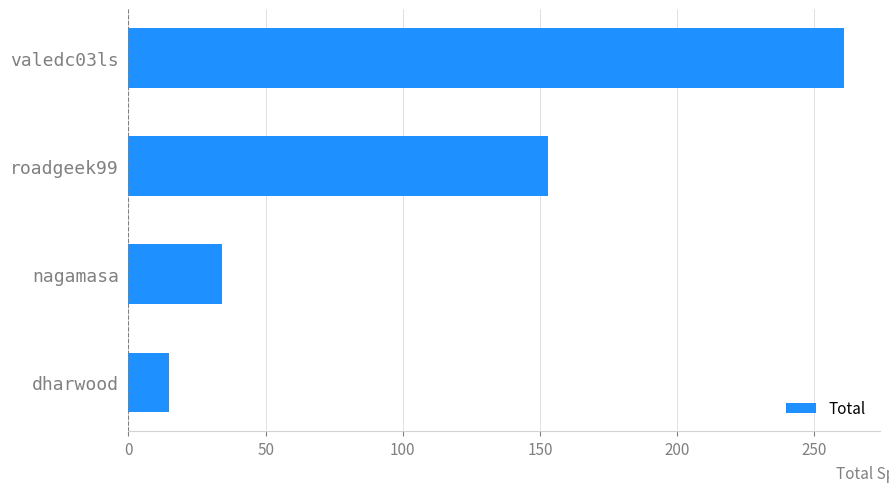

What is the average value?

115.7